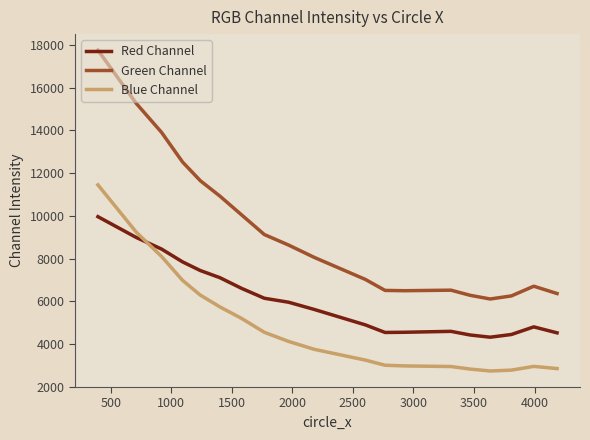

What is the sum of all Green Channel values?

176157.1